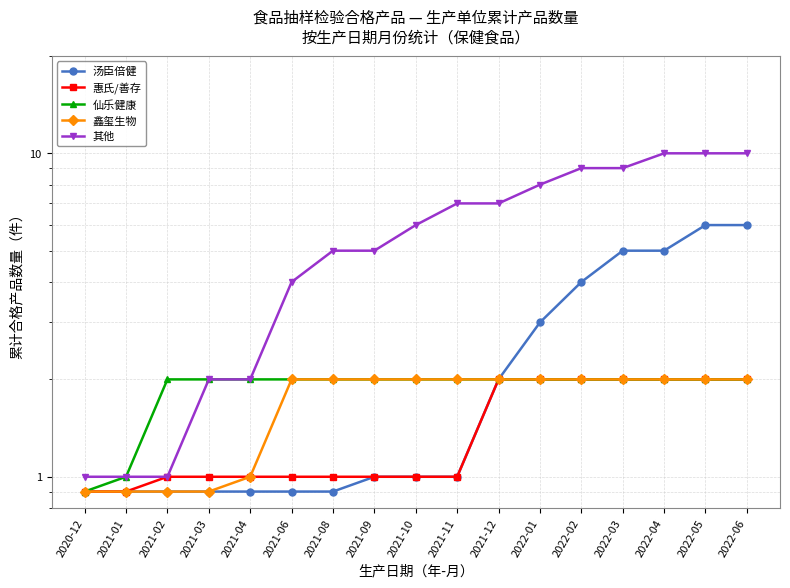

Which label corresponds to the smallest value in the chart?

2020-12